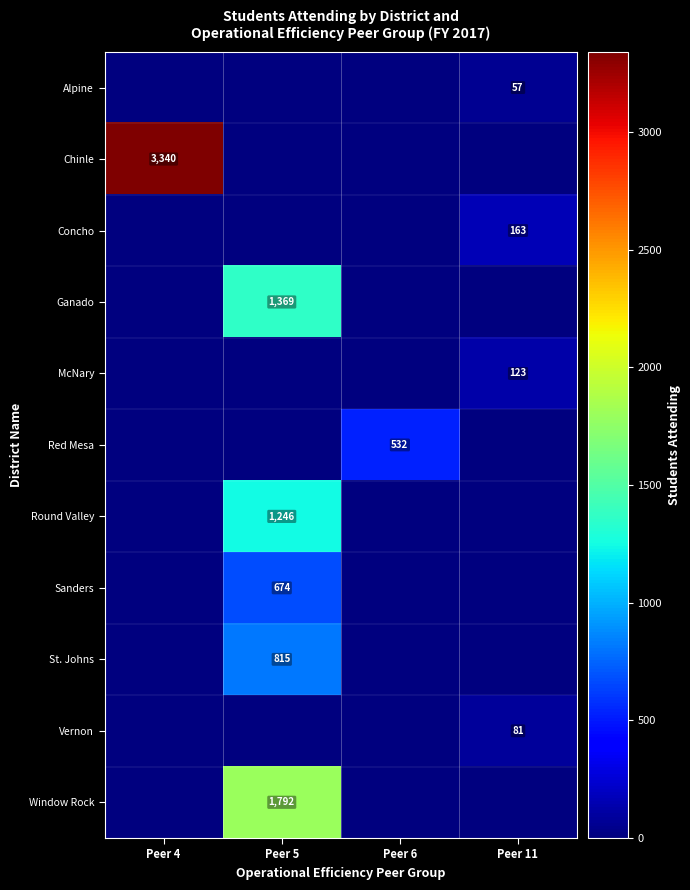

Is it true that Window Rock equals 1792 at Peer 5?

True